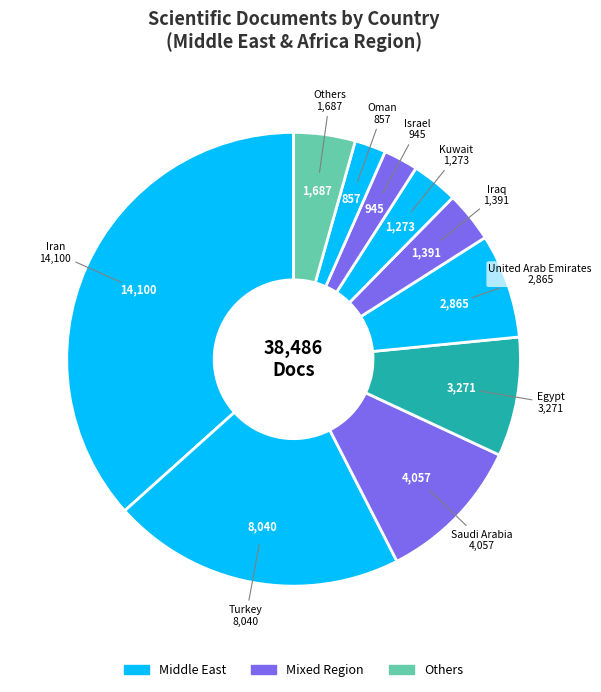

How many slices are in this pie chart?

10